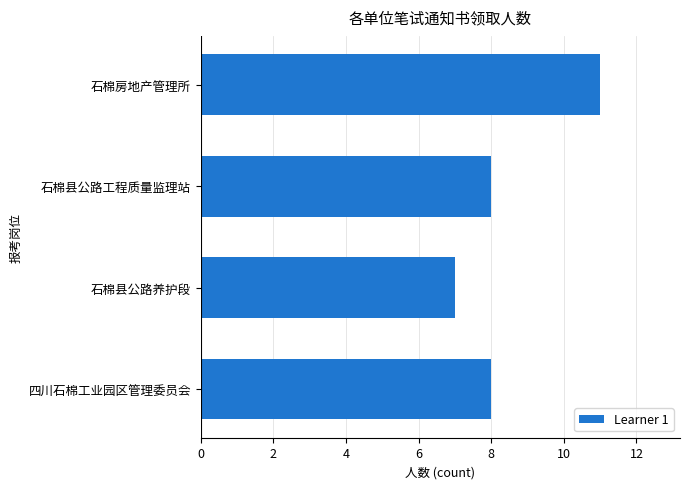

What is the label of the 3rd bar from the top?

石棉县公路养护段